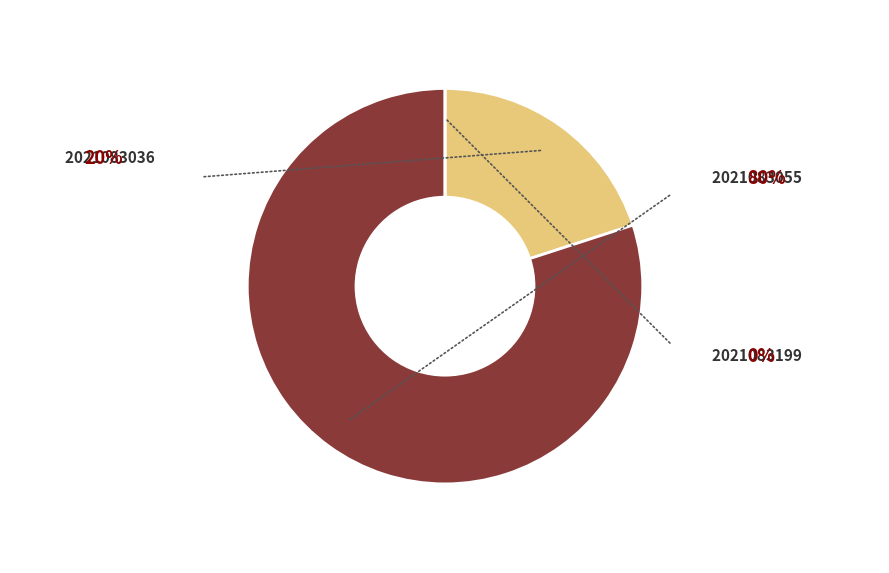

Which slice is the smallest?

2021083199